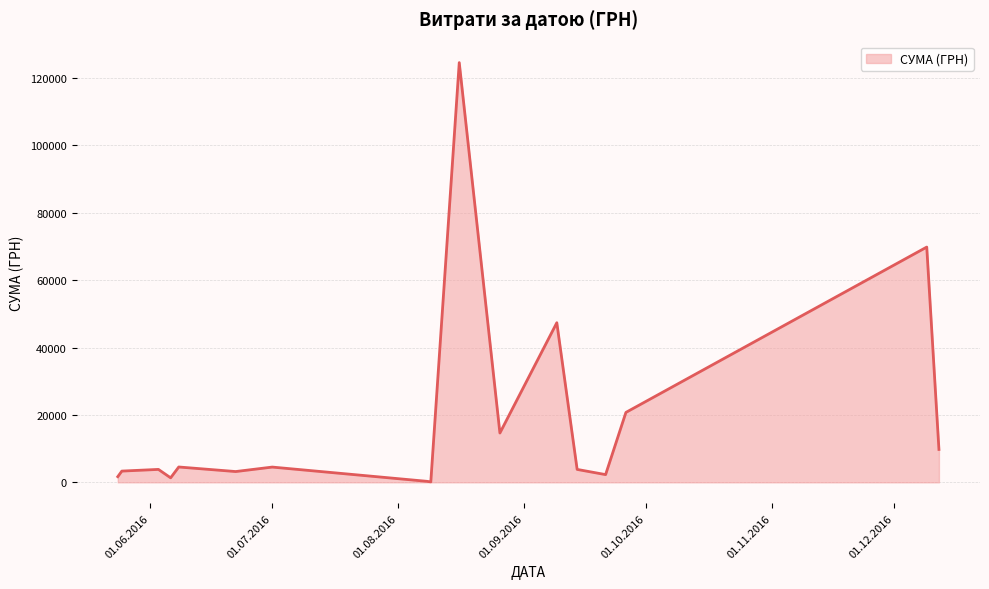

What is the greatest value displayed?

124534.0